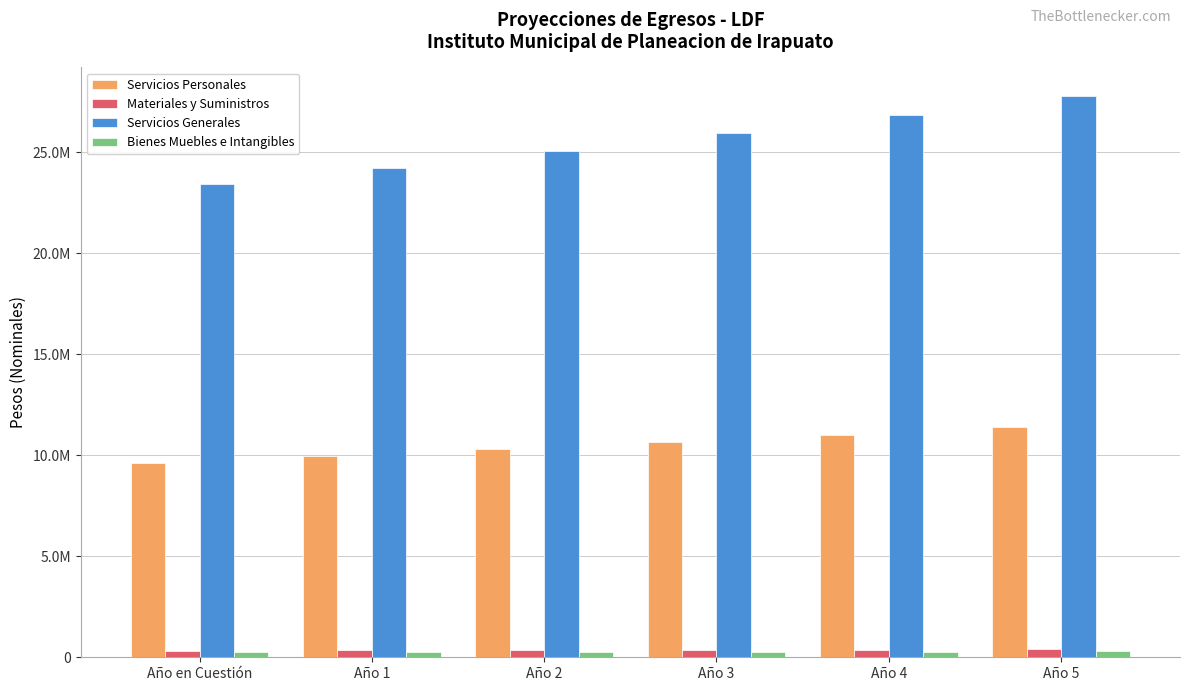

Is the value of Bienes Muebles e Intangibles at Año 2 greater than the value of Materiales y Suministros at Año en Cuestión?

No